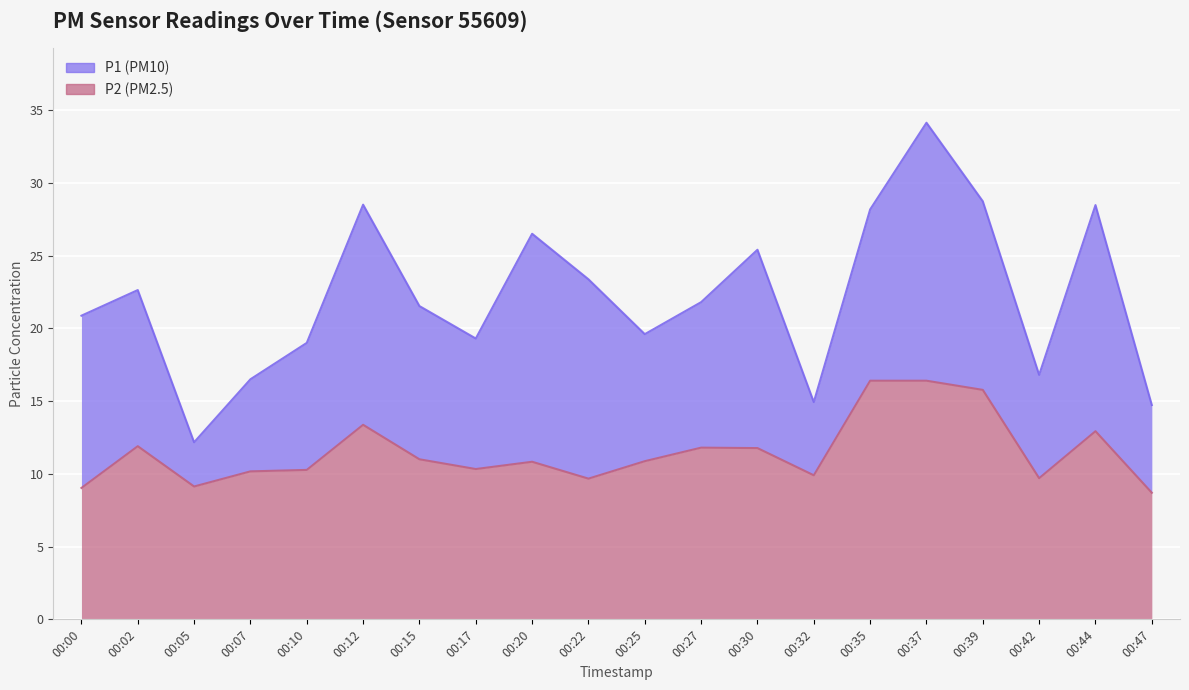

Which category has the lowest value in the P2 series?

00:47